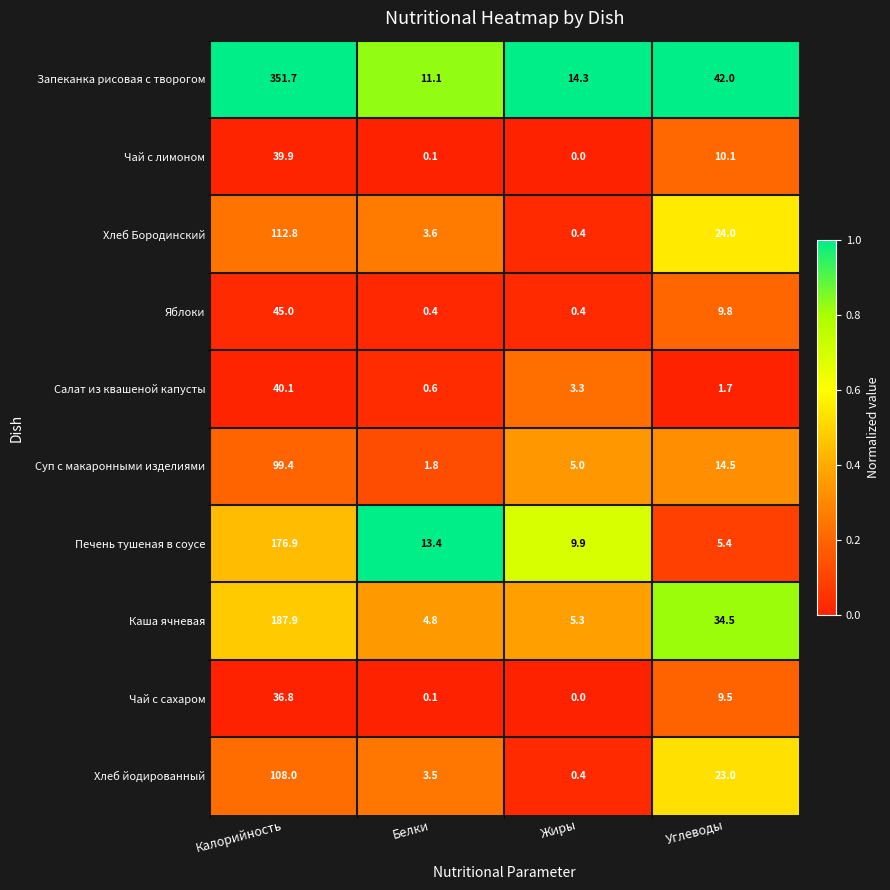

What is the total value across all series at Калорийность?

1198.5